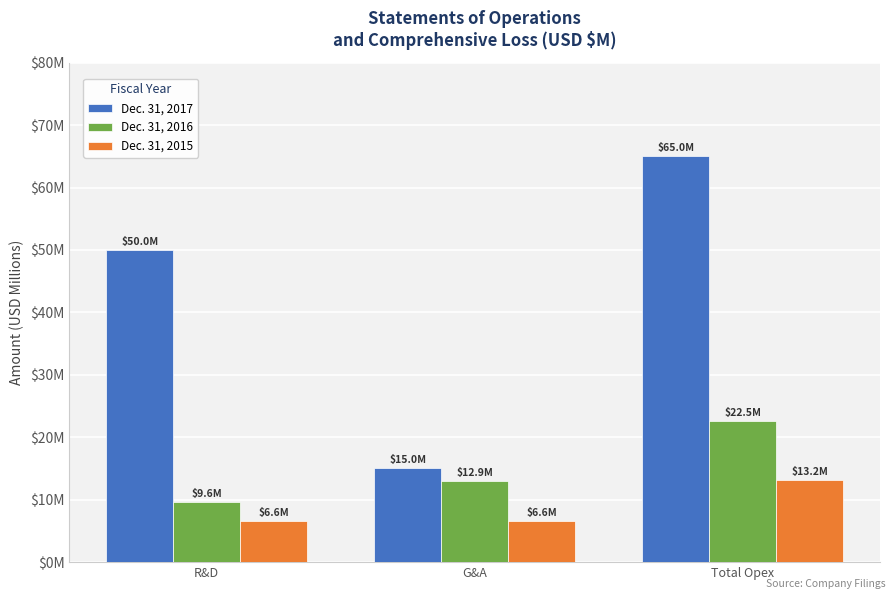

What are all the series names shown in the legend?

Dec. 31, 2017, Dec. 31, 2016, Dec. 31, 2015